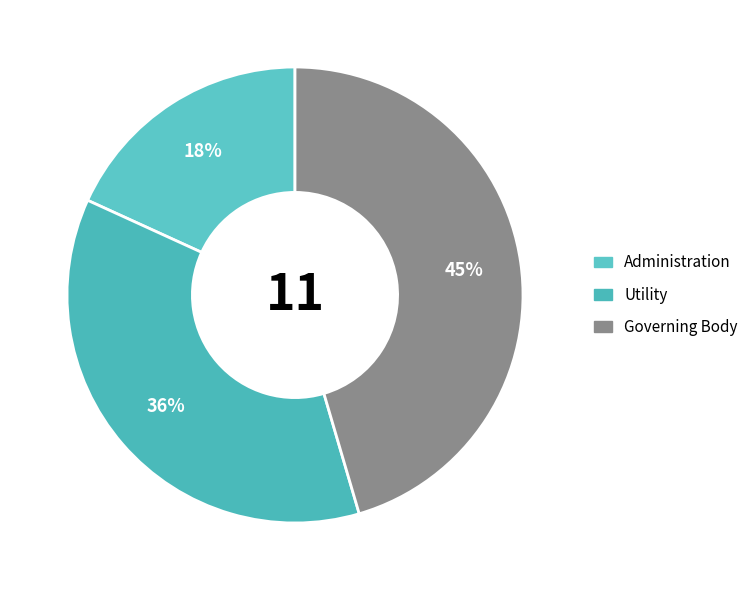

What is the change in value from Administration to Utility?

+2